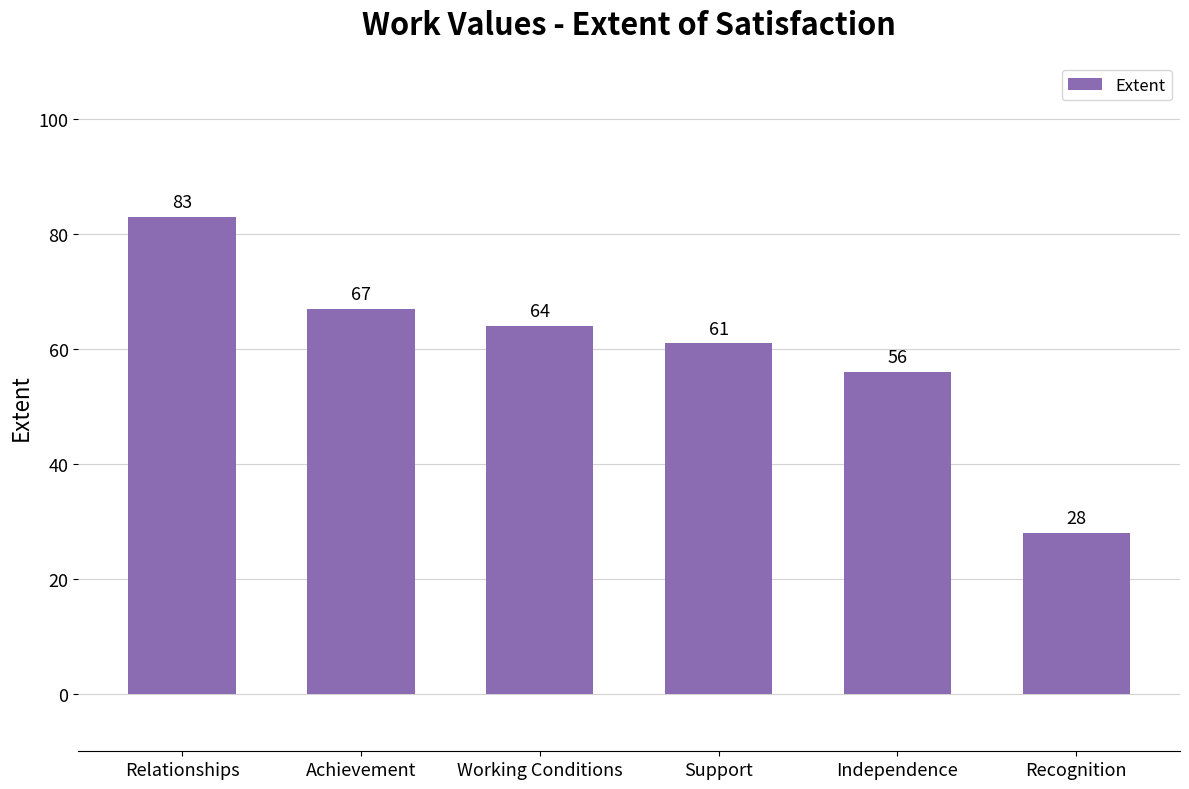

Rank the categories by value from highest to lowest.

Relationships, Achievement, Working Conditions, Support, Independence, Recognition